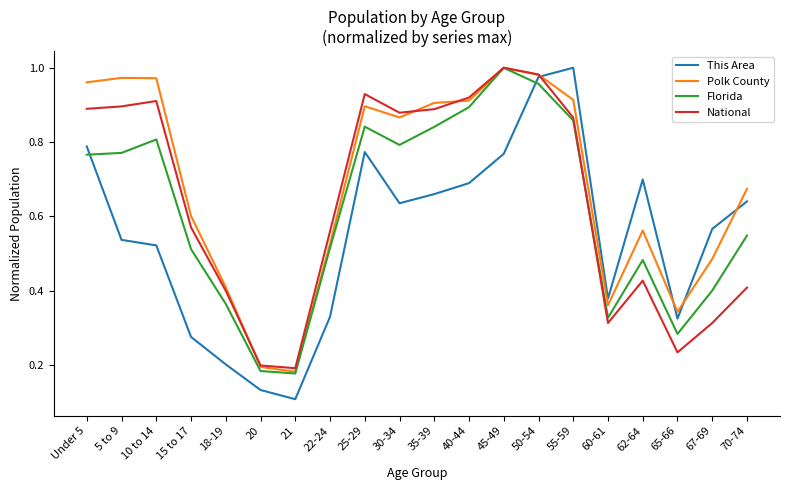

At which category does the chart reach its minimum across all series?

21